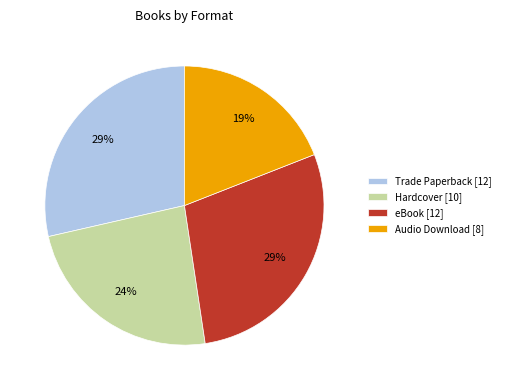

Which has a higher value, Hardcover or Trade Paperback?

Trade Paperback